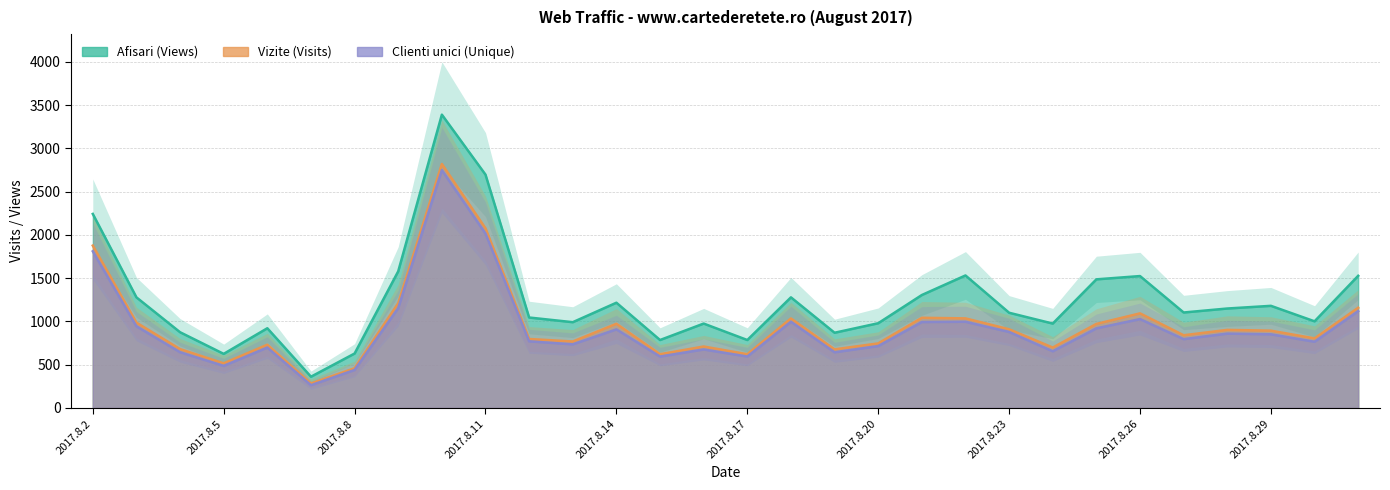

List the labels in order of Clienti unici value, smallest first.

2017.8.7, 2017.8.8, 2017.8.5, 2017.8.15, 2017.8.17, 2017.8.19, 2017.8.4, 2017.8.24, 2017.8.16, 2017.8.6, 2017.8.20, 2017.8.13, 2017.8.30, 2017.8.12, 2017.8.27, 2017.8.29, 2017.8.28, 2017.8.23, 2017.8.14, 2017.8.25, 2017.8.3, 2017.8.21, 2017.8.18, 2017.8.22, 2017.8.26, 2017.8.31, 2017.8.9, 2017.8.2, 2017.8.11, 2017.8.10